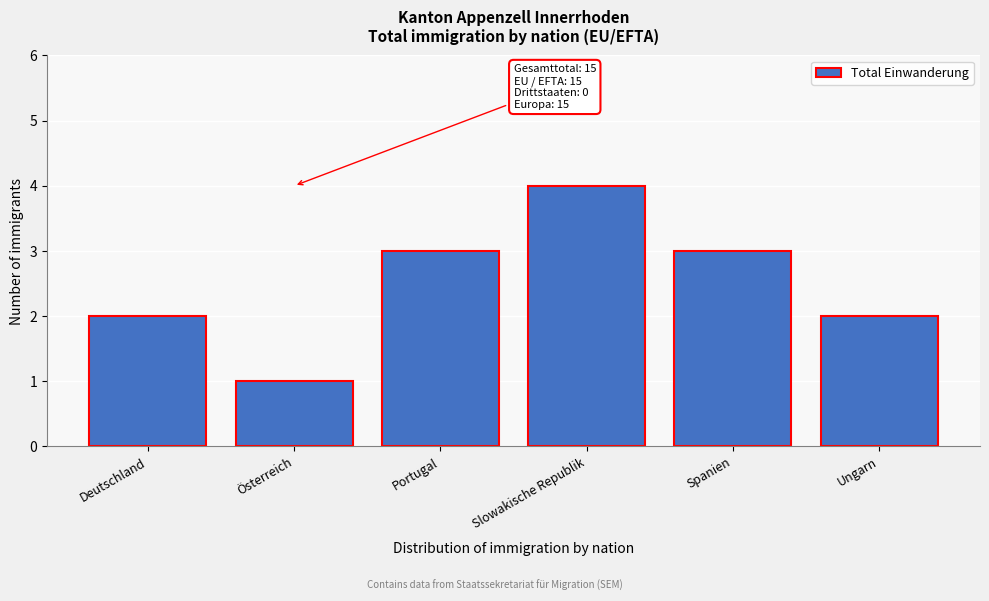

Reading left to right, list all the values displayed in this chart.

2	1	3	4	3	2